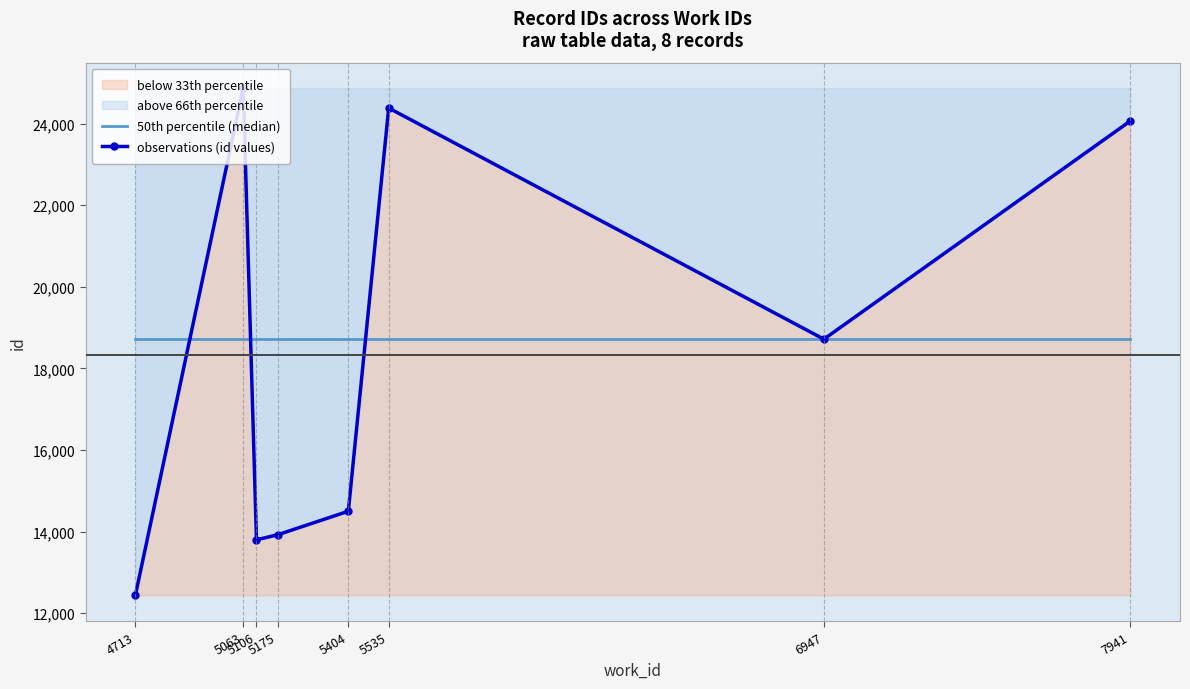

The value of observations (id values) at 5063 is 24875. True or false?

True